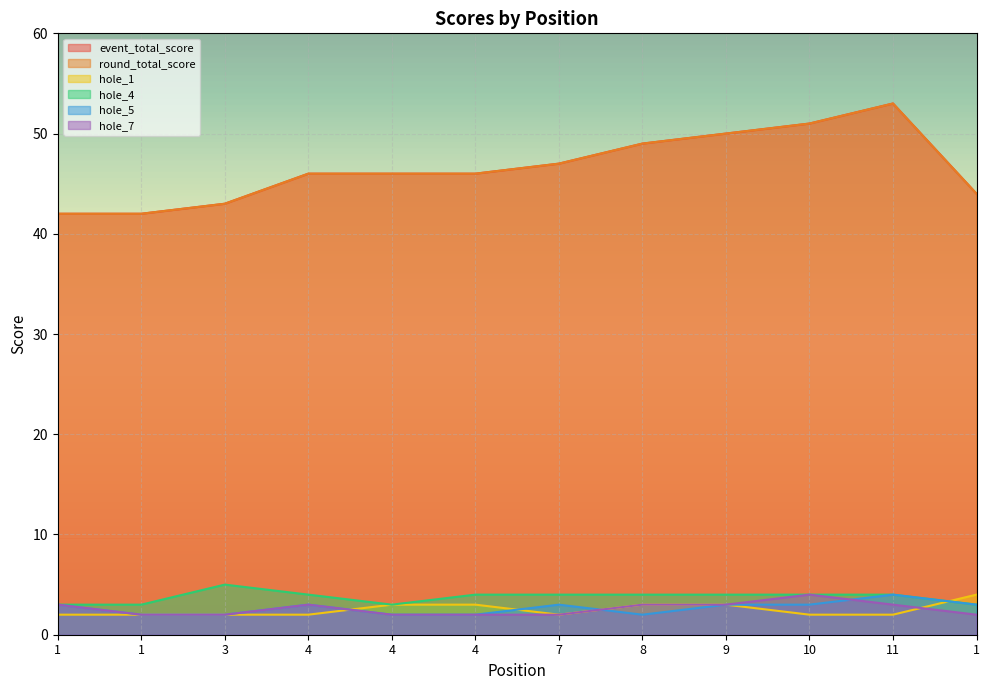

Rank the series at 7 from highest to lowest value.

event_total_score, round_total_score, hole_4, hole_5, hole_1, hole_7